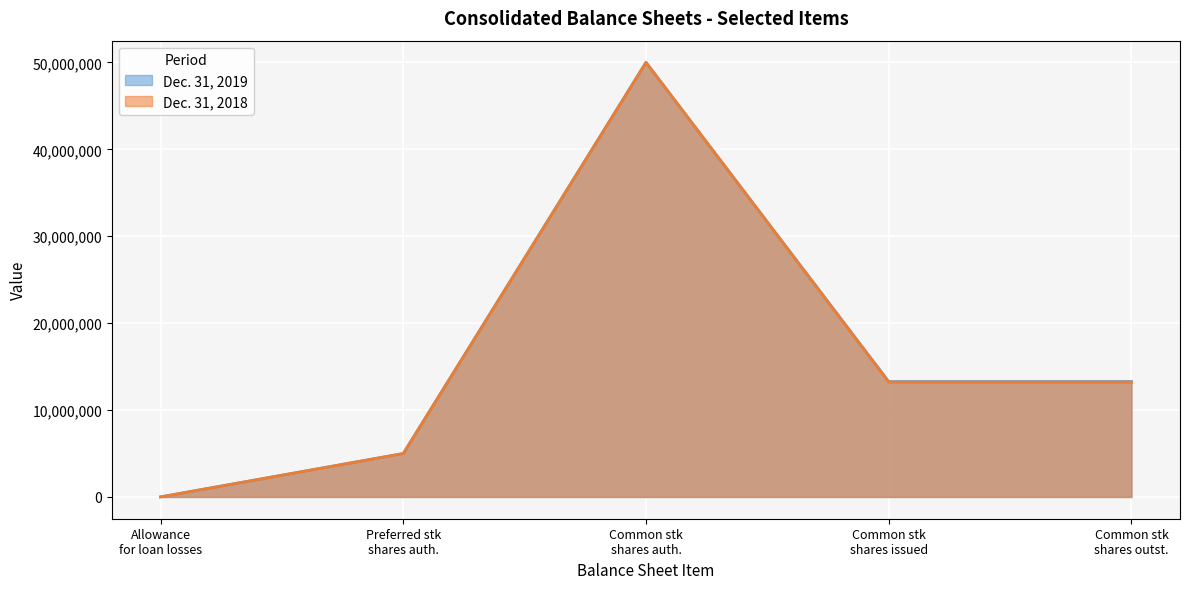

Which series has the largest range (max minus min)?

Dec. 31, 2018